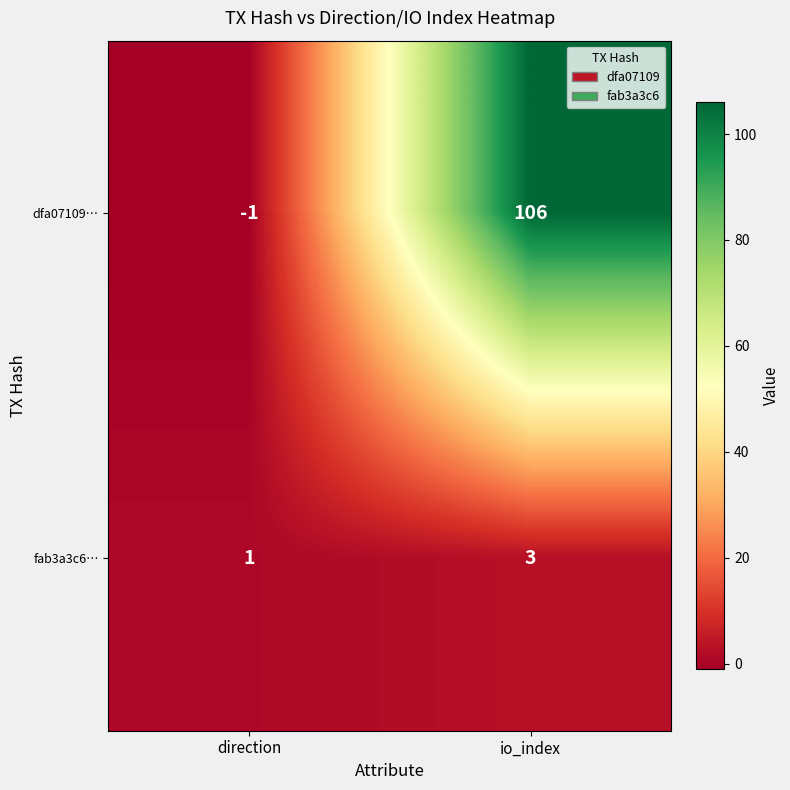

At which category is the sum across all series the highest?

io_index